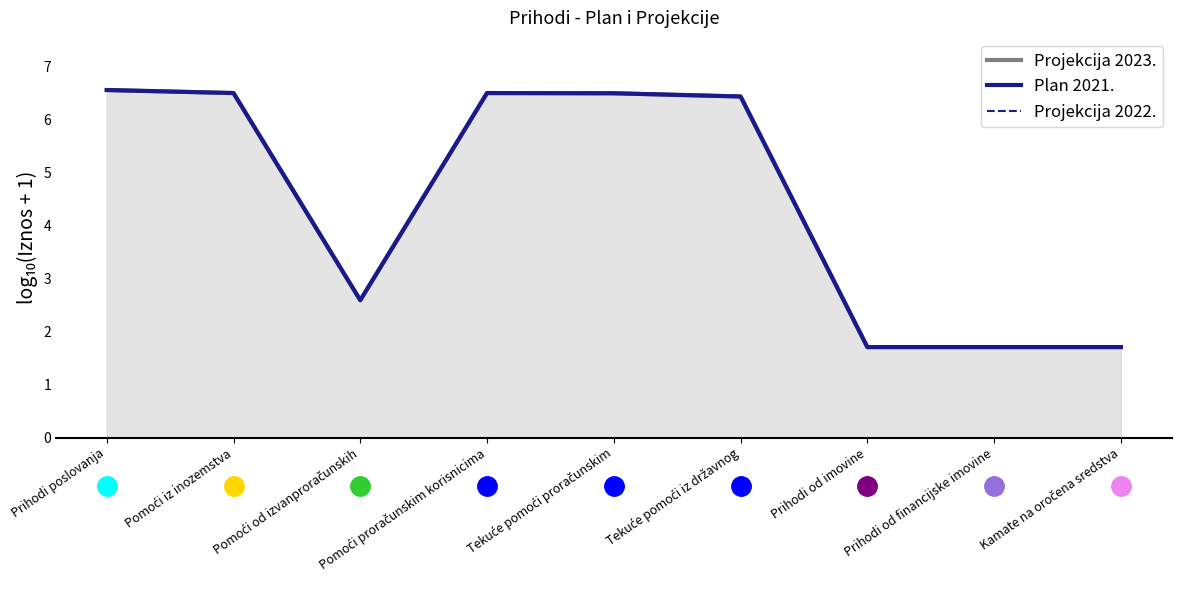

Reading right to left, transcribe all the data shown in this chart.

Projekcija 2023.: Kamate na oročena sredstva=1.7	Prihodi od financijske imovine=1.7	Prihodi od imovine=1.7	Tekuće pomoći iz državnog=6.4	Tekuće pomoći proračunskim=6.5	Pomoći proračunskim korisnicima=6.5	Pomoći od izvanproračunskih=2.6	Pomoći iz inozemstva=6.5	Prihodi poslovanja=6.6
Plan 2021.: Kamate na oročena sredstva=1.7	Prihodi od financijske imovine=1.7	Prihodi od imovine=1.7	Tekuće pomoći iz državnog=6.4	Tekuće pomoći proračunskim=6.5	Pomoći proračunskim korisnicima=6.5	Pomoći od izvanproračunskih=2.6	Pomoći iz inozemstva=6.5	Prihodi poslovanja=6.6
Projekcija 2022.: Kamate na oročena sredstva=1.7	Prihodi od financijske imovine=1.7	Prihodi od imovine=1.7	Tekuće pomoći iz državnog=6.4	Tekuće pomoći proračunskim=6.5	Pomoći proračunskim korisnicima=6.5	Pomoći od izvanproračunskih=2.6	Pomoći iz inozemstva=6.5	Prihodi poslovanja=6.6